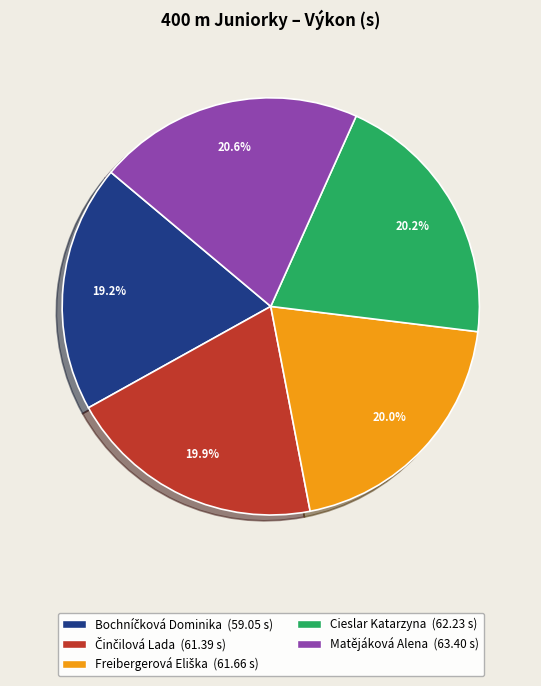

Does any single category account for the majority?

No